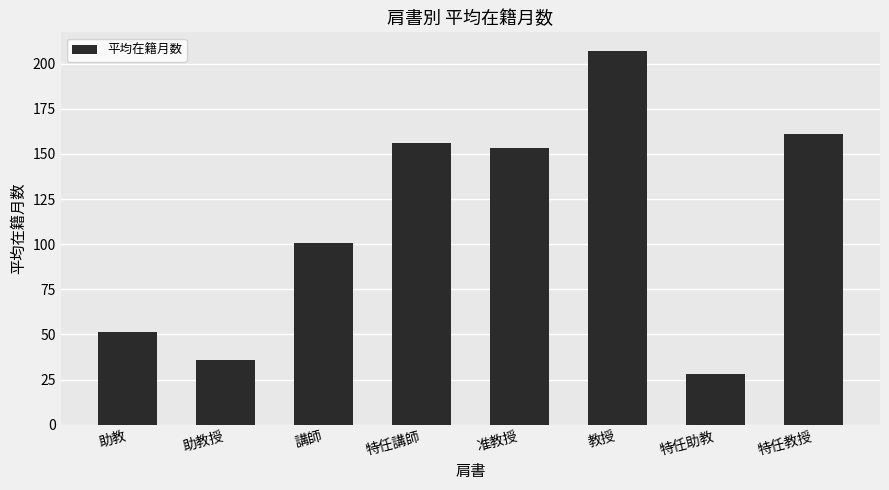

What position from the left is 教授?

6